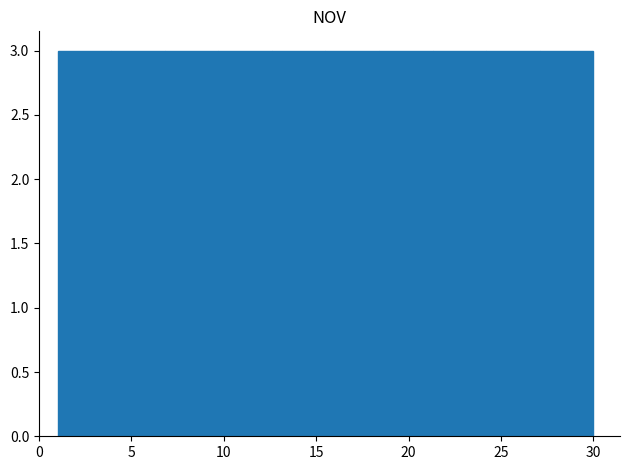

Reading left to right, transcribe this chart: for each bar, give the range it covers on the x-axis and its height. Neither the bar edges nor the heights are printed on the chart, so give them approximately, as read against the axes.

1.0 to 3.9: 3
3.9 to 6.8: 3
6.8 to 9.7: 3
9.7 to 12.6: 3
12.6 to 15.5: 3
15.5 to 18.4: 3
18.4 to 21.3: 3
21.3 to 24.2: 3
24.2 to 27.1: 3
27.1 to 30.0: 3